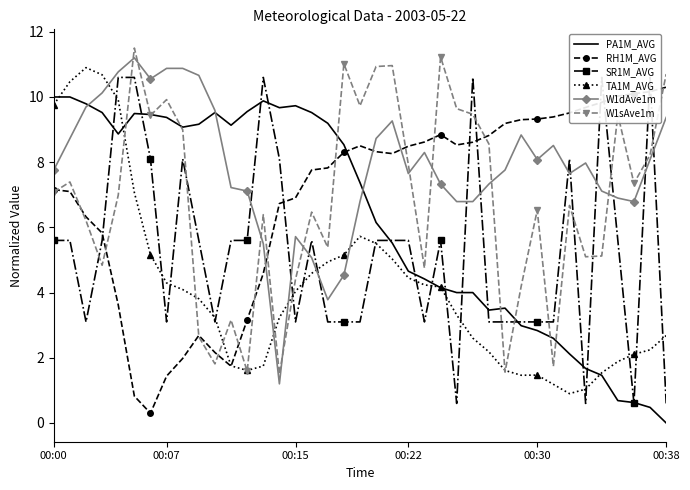

What is the label of the 27th point from the right?

12